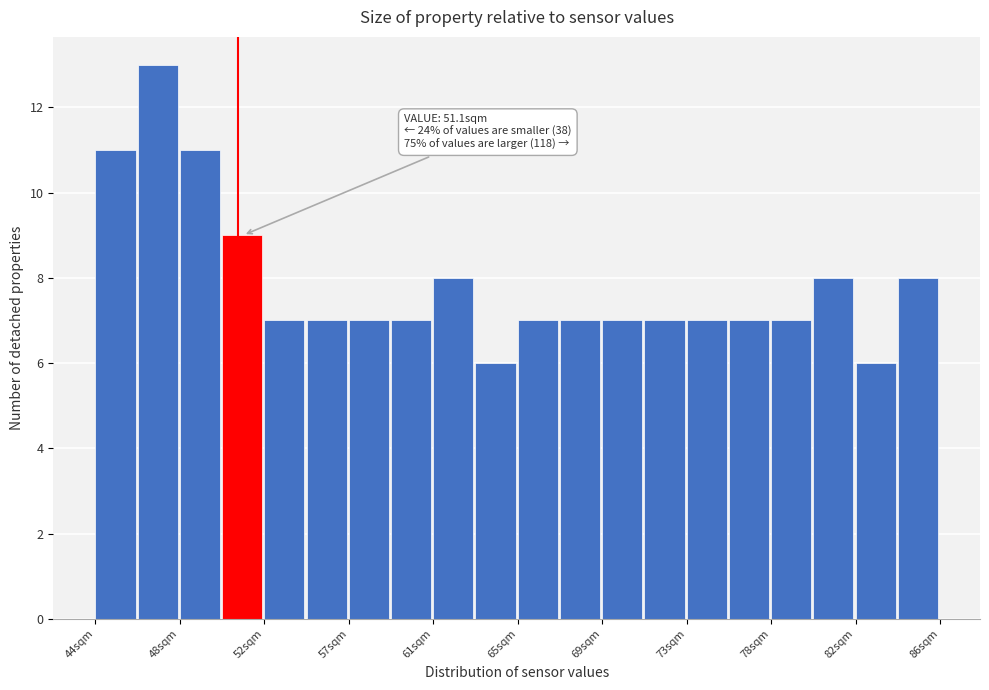

Which range on the x-axis has the tallest bar?

46.1 to 48.2